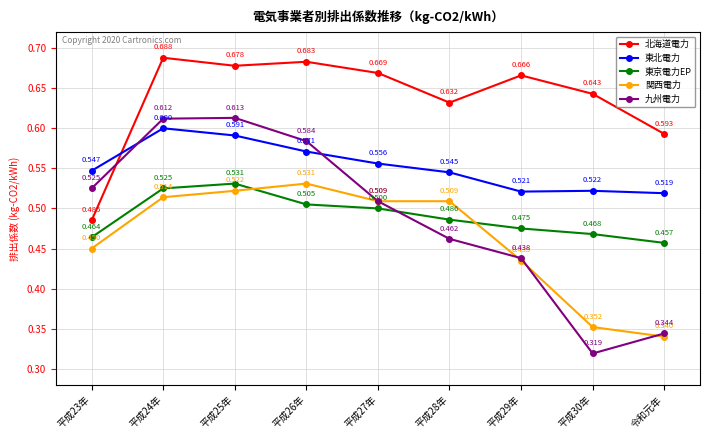

True or false: 東京電力EP and 東北電力 cross at least once.

False